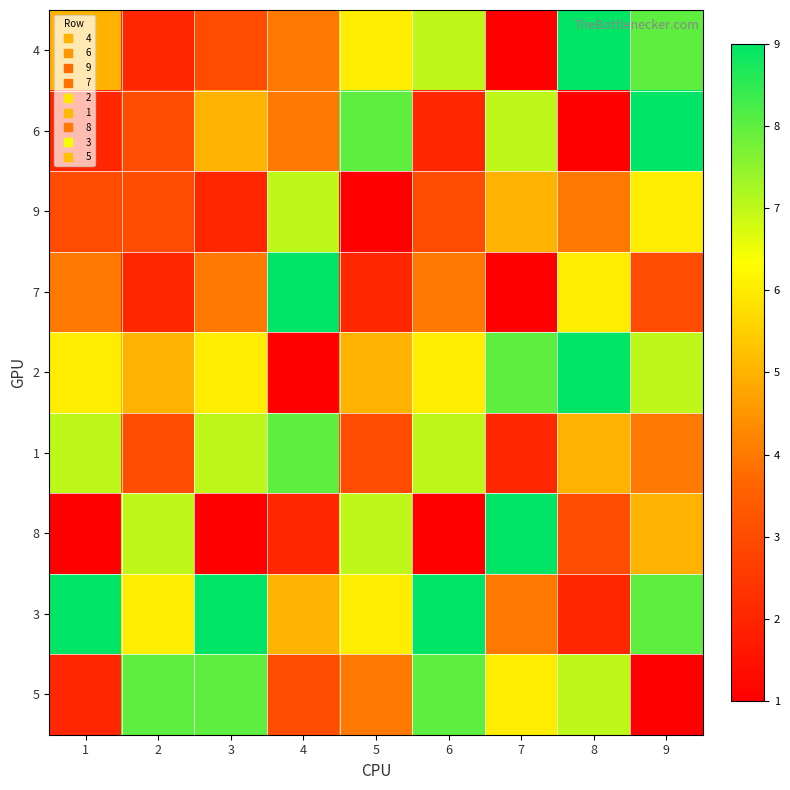

Between 2 and 9, which is larger?

9